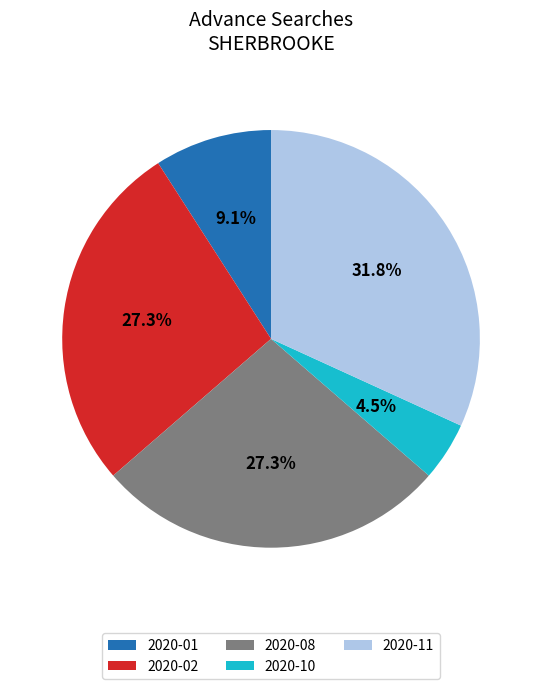

What percentage is NOT represented by 2020-08?

72.7%